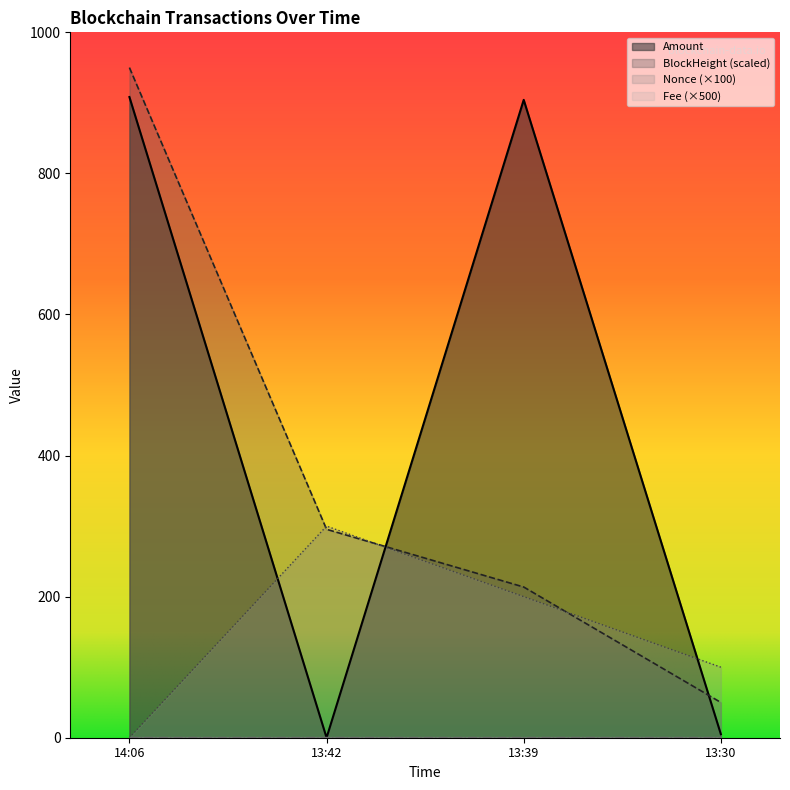

What is the highest value of the Nonce series?

300.0